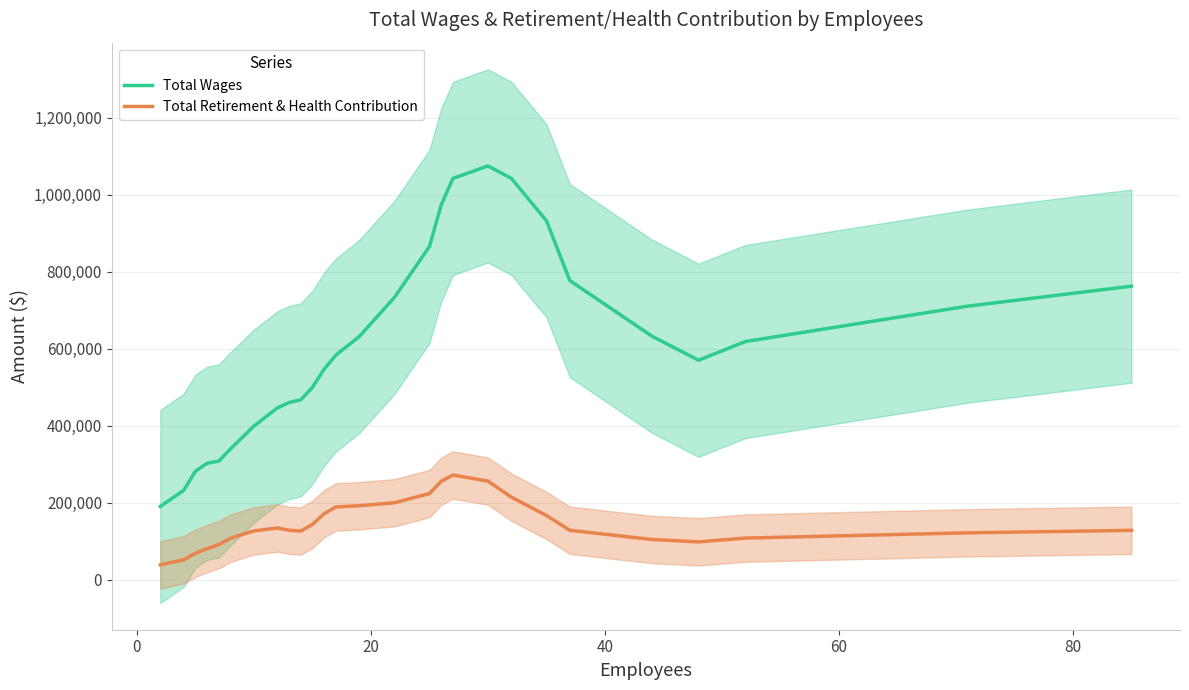

True or false: Total Wages and Total Retirement & Health Contribution intersect in this chart.

False